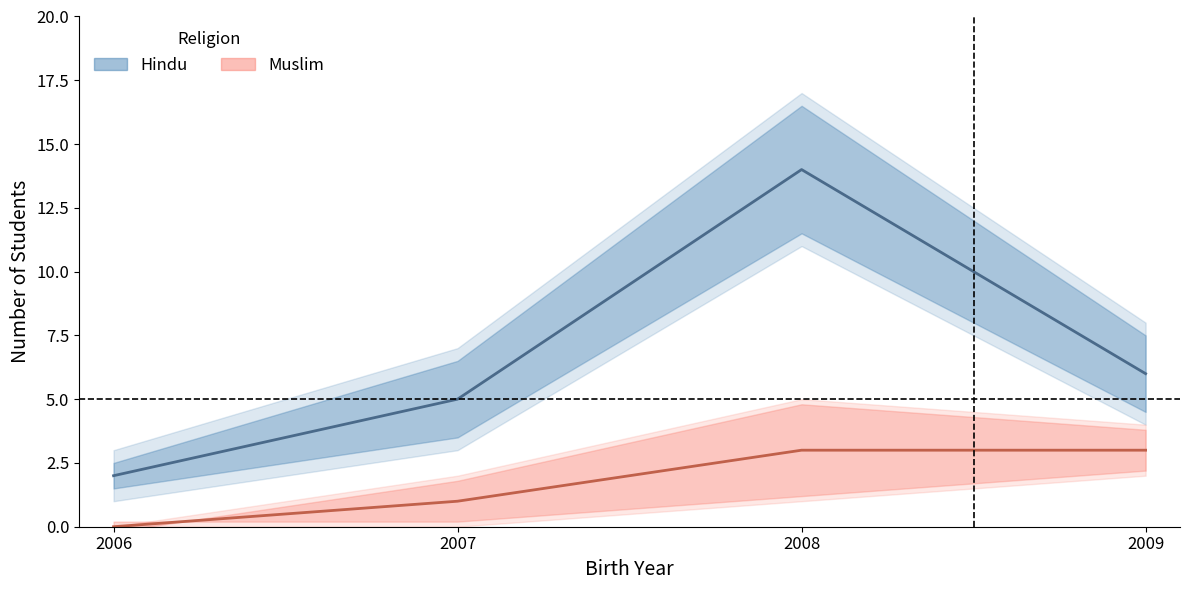

Where does the Hindu_count series first go above 9?

2008